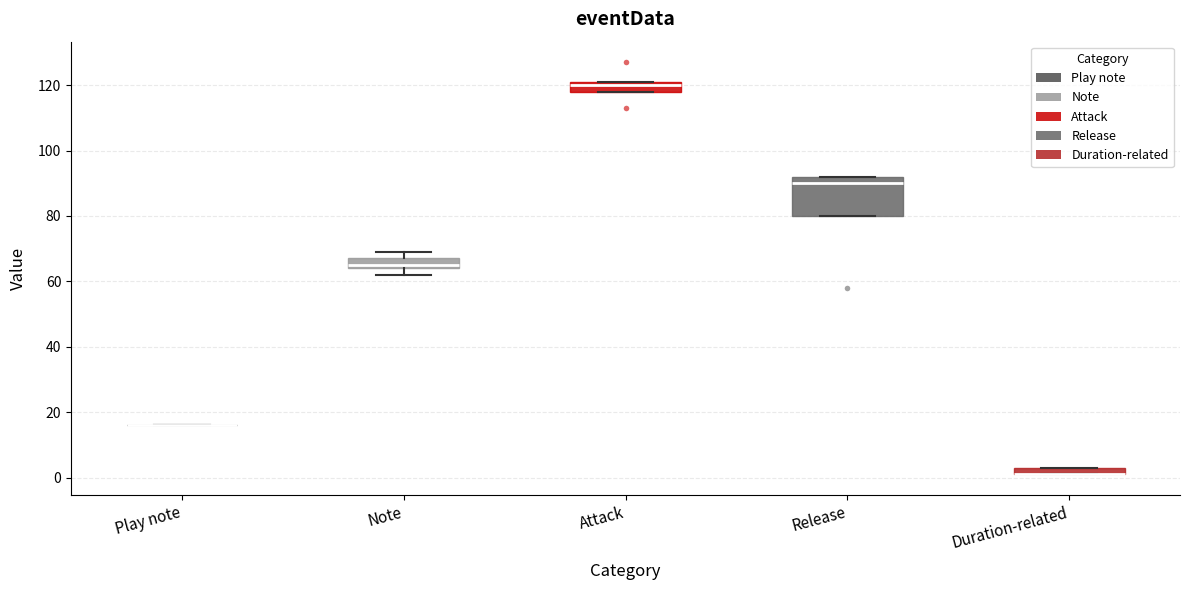

Comparing the boxes themselves (not the whiskers), which one is the tallest?

Release